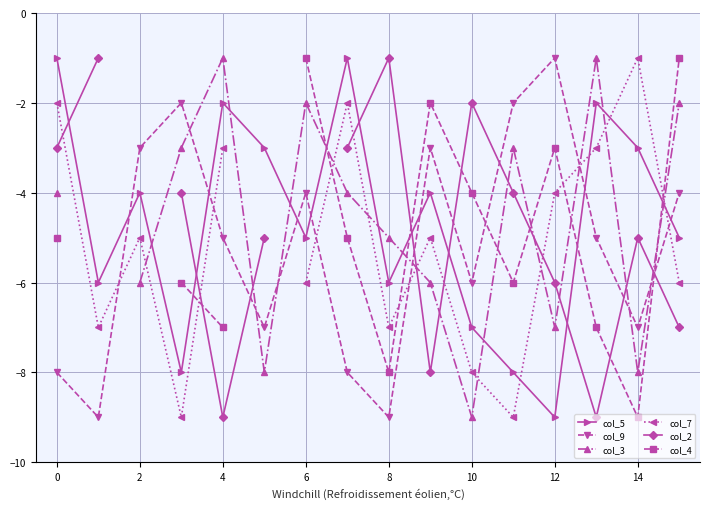

What is the label of the 14th point from the left?

13